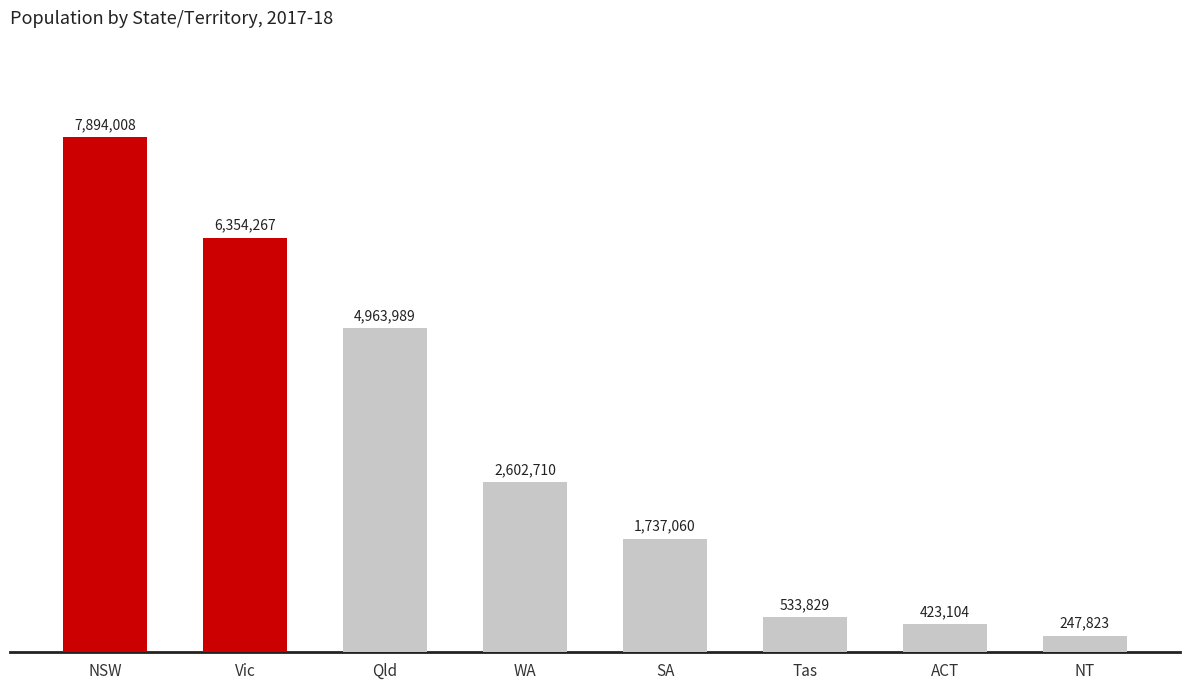

Does the chart contain any negative values?

No